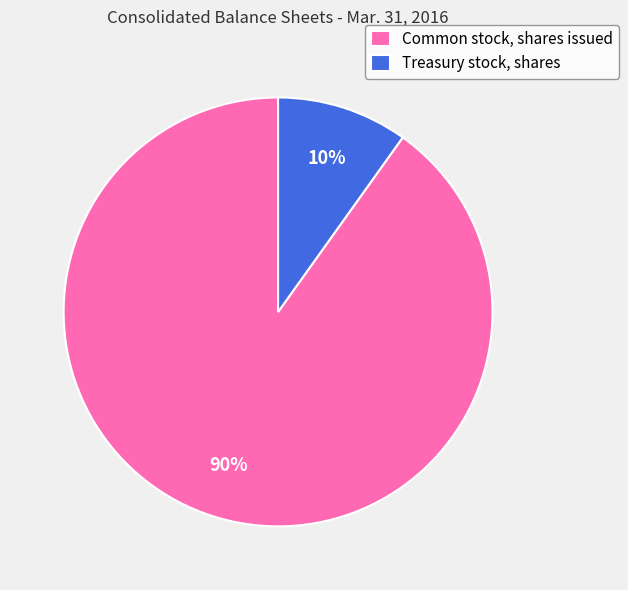

To the nearest percent, what is the difference between the largest and smallest slice percentages?

80%